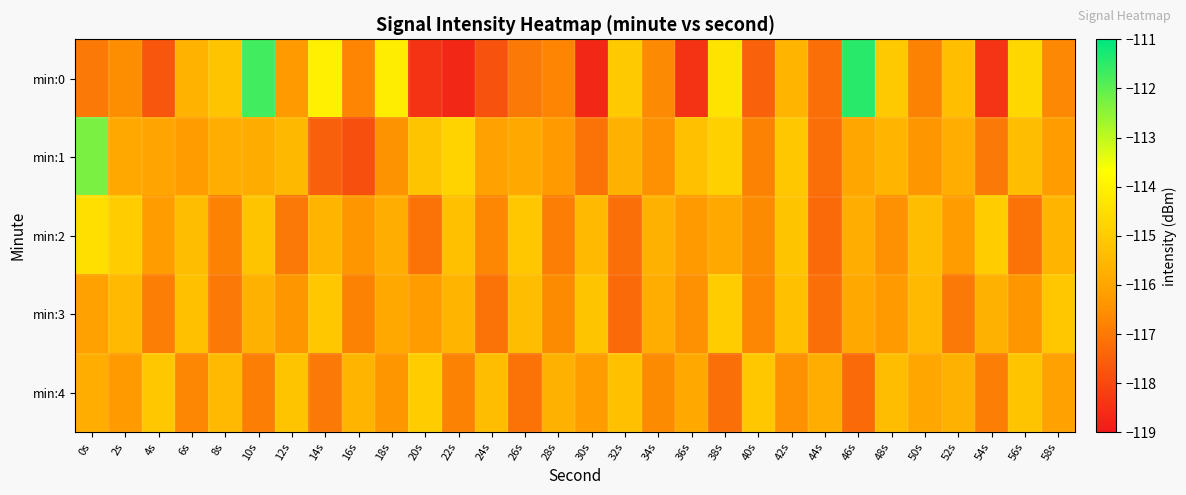

Reading left to right, transcribe all the data shown in this chart.

min:0: 0s=-117.0	2s=-116.5	4s=-117.7	6s=-115.6	8s=-115.2	10s=-111.7	12s=-116.3	14s=-114.1	16s=-116.7	18s=-114.2	20s=-118.4	22s=-118.7	24s=-117.8	26s=-117.0	28s=-116.7	30s=-118.7	32s=-115.1	34s=-116.7	36s=-118.4	38s=-114.4	40s=-117.5	42s=-115.6	44s=-117.2	46s=-111.4	48s=-115.1	50s=-116.8	52s=-115.3	54s=-118.4	56s=-114.7	58s=-116.7
min:1: 0s=-112.3	2s=-115.9	4s=-116.0	6s=-116.2	8s=-115.8	10s=-115.8	12s=-115.5	14s=-117.5	16s=-117.9	18s=-116.5	20s=-115.2	22s=-114.8	24s=-116.1	26s=-115.9	28s=-116.3	30s=-117.1	32s=-115.7	34s=-116.5	36s=-115.3	38s=-114.9	40s=-116.8	42s=-115.1	44s=-117.2	46s=-116.0	48s=-115.6	50s=-116.4	52s=-115.8	54s=-117.0	56s=-115.4	58s=-116.2
min:2: 0s=-114.5	2s=-115.0	4s=-116.2	6s=-115.4	8s=-116.8	10s=-115.2	12s=-117.0	14s=-115.6	16s=-116.4	18s=-115.8	20s=-117.1	22s=-115.3	24s=-116.7	26s=-115.1	28s=-116.9	30s=-115.5	32s=-117.2	34s=-115.7	36s=-116.3	38s=-115.9	40s=-116.6	42s=-115.2	44s=-117.3	46s=-115.8	48s=-116.5	50s=-115.4	52s=-116.2	54s=-115.0	56s=-117.1	58s=-115.6
min:3: 0s=-116.1	2s=-115.5	4s=-116.9	6s=-115.3	8s=-117.0	10s=-115.7	12s=-116.4	14s=-115.1	16s=-116.8	18s=-115.9	20s=-116.2	22s=-115.6	24s=-117.1	26s=-115.4	28s=-116.6	30s=-115.2	32s=-117.3	34s=-115.8	36s=-116.5	38s=-115.0	40s=-116.7	42s=-115.3	44s=-117.2	46s=-115.9	48s=-116.3	50s=-115.5	52s=-117.0	54s=-115.7	56s=-116.4	58s=-115.1
min:4: 0s=-115.8	2s=-116.3	4s=-115.1	6s=-116.7	8s=-115.5	10s=-116.9	12s=-115.2	14s=-117.0	16s=-115.6	18s=-116.4	20s=-115.0	22s=-116.8	24s=-115.4	26s=-117.1	28s=-115.7	30s=-116.2	32s=-115.3	34s=-116.6	36s=-115.9	38s=-117.2	40s=-115.1	42s=-116.5	44s=-115.8	46s=-117.3	48s=-115.4	50s=-116.0	52s=-115.7	54s=-116.9	56s=-115.2	58s=-116.1